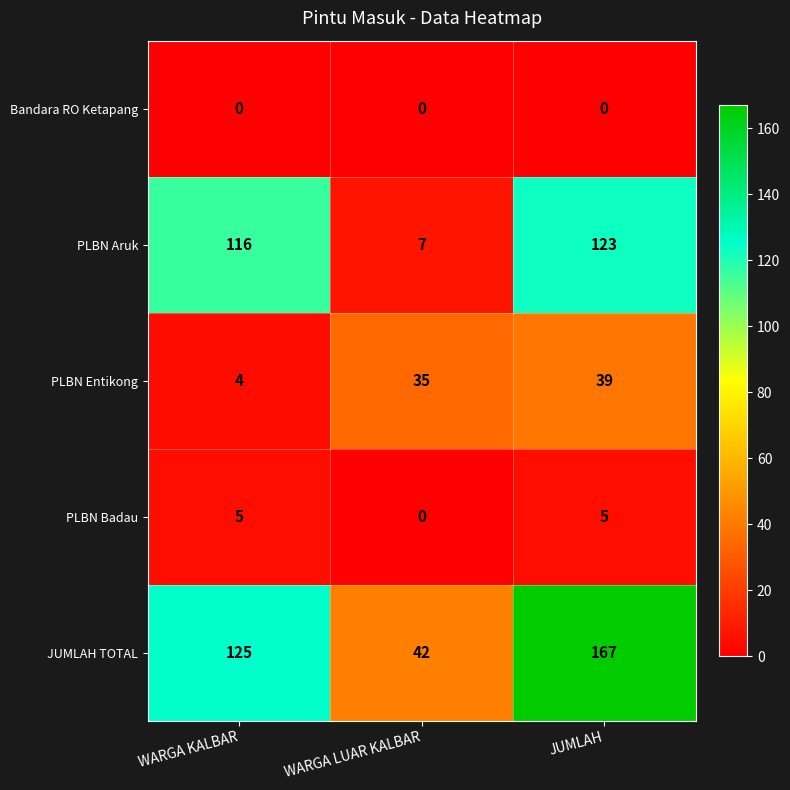

What is the minimum value for PLBN Entikong?

4